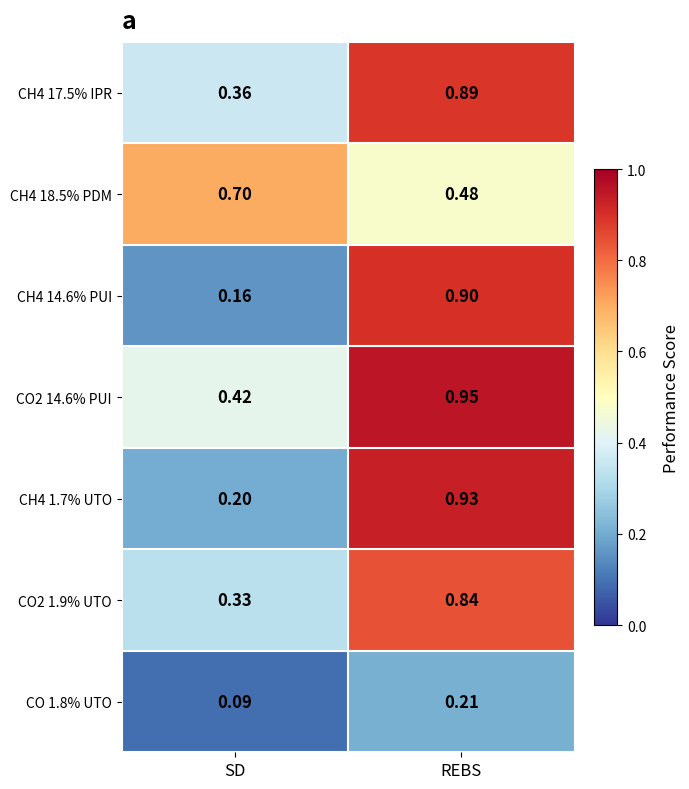

At which label does CH4 18.5% PDM reach its peak?

SD